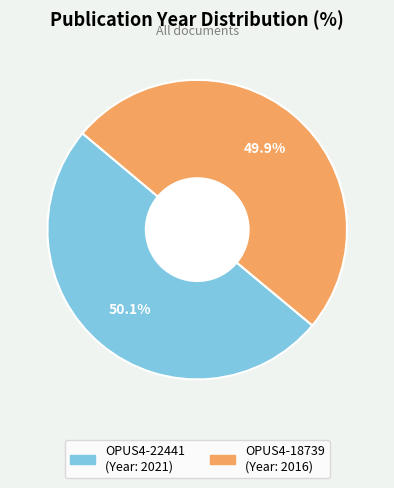

To the nearest percent, what is the average slice percentage?

50%